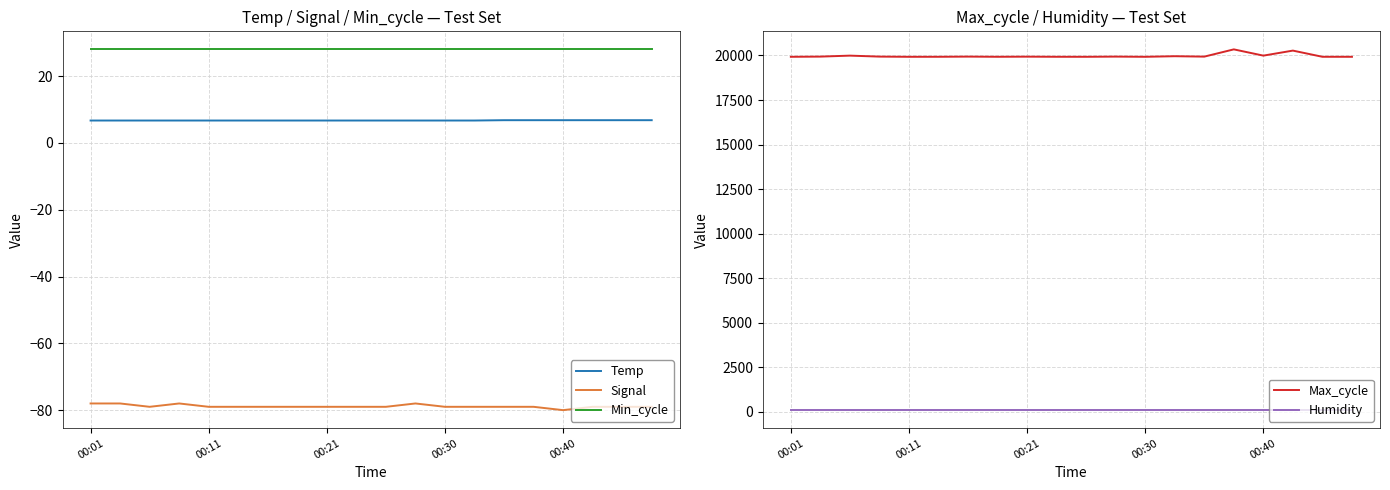

What is the maximum value for Temp?

6.8